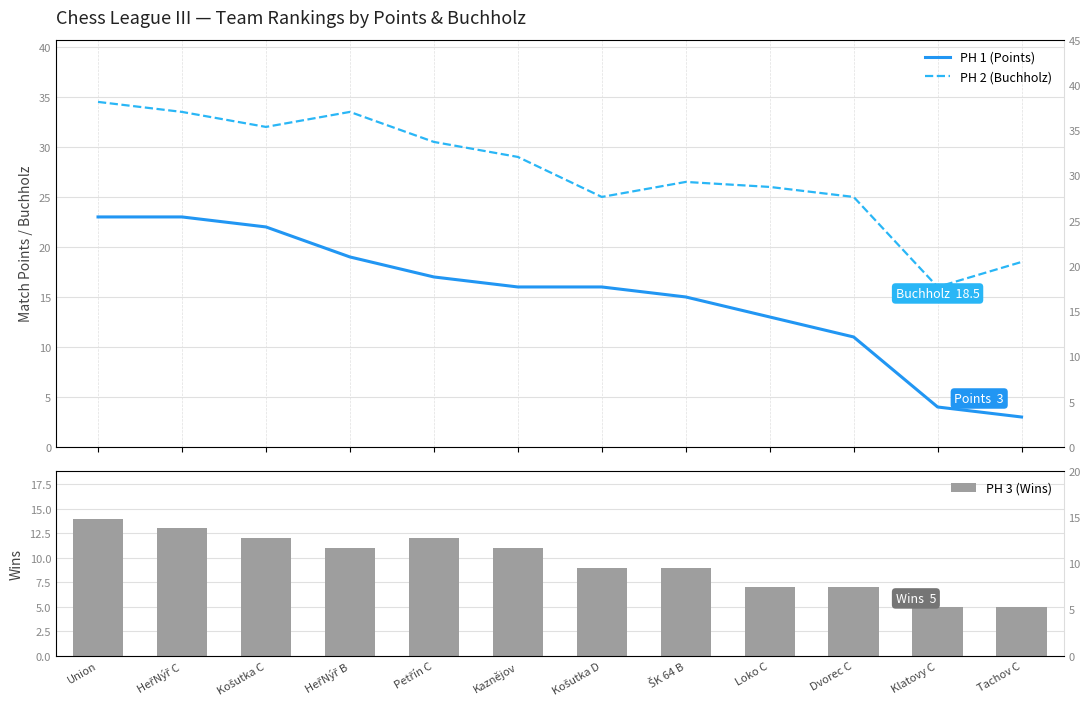

Are the bars horizontal?

No